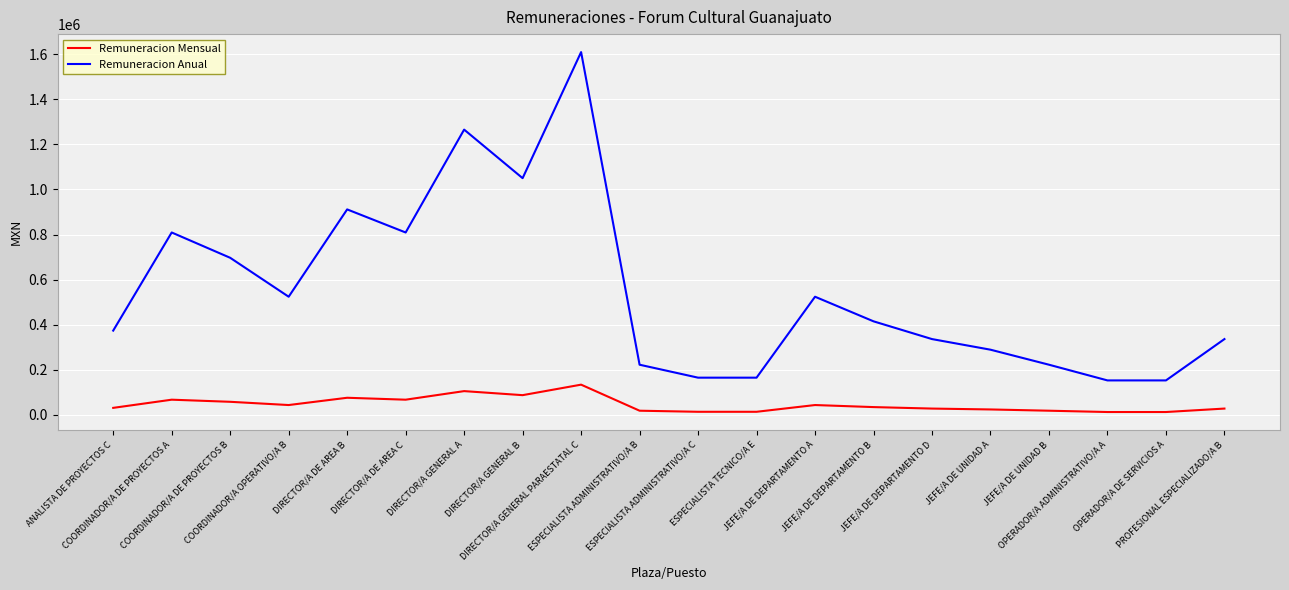

Which series has the largest total across all categories?

Remuneracion Anual